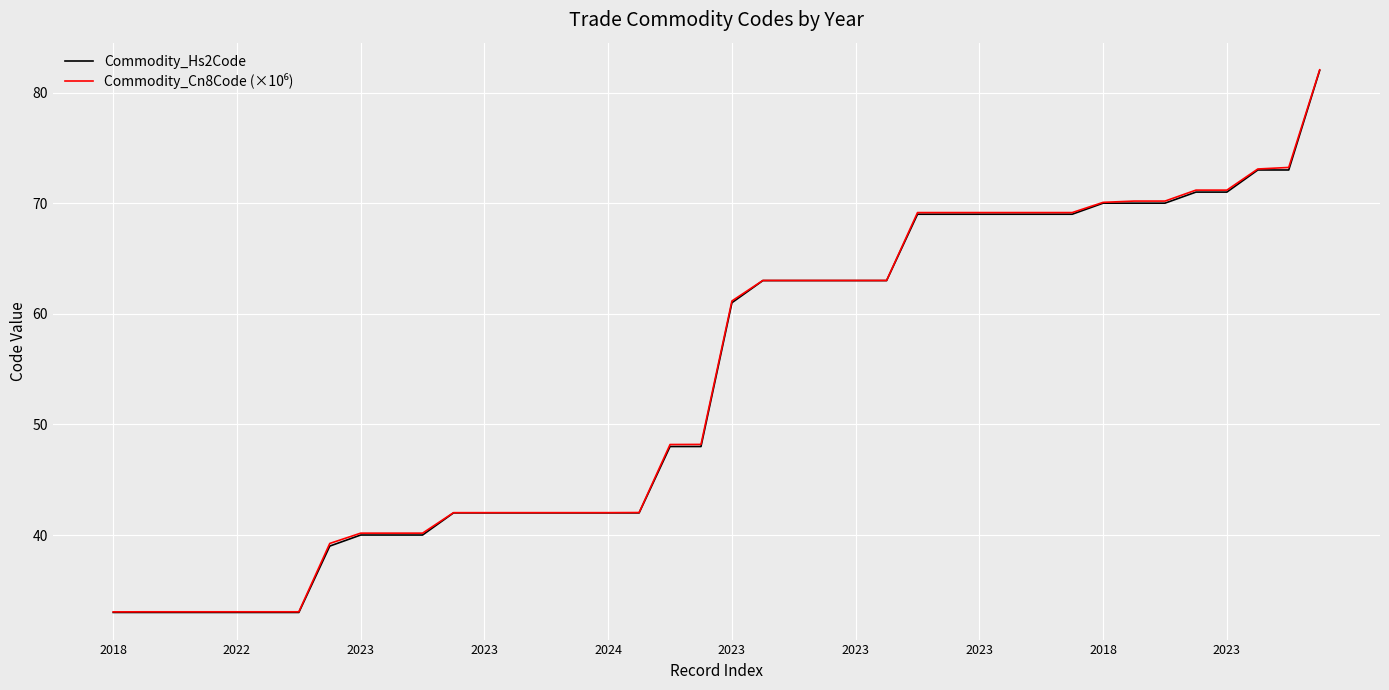

What is the smallest value displayed?

33.0